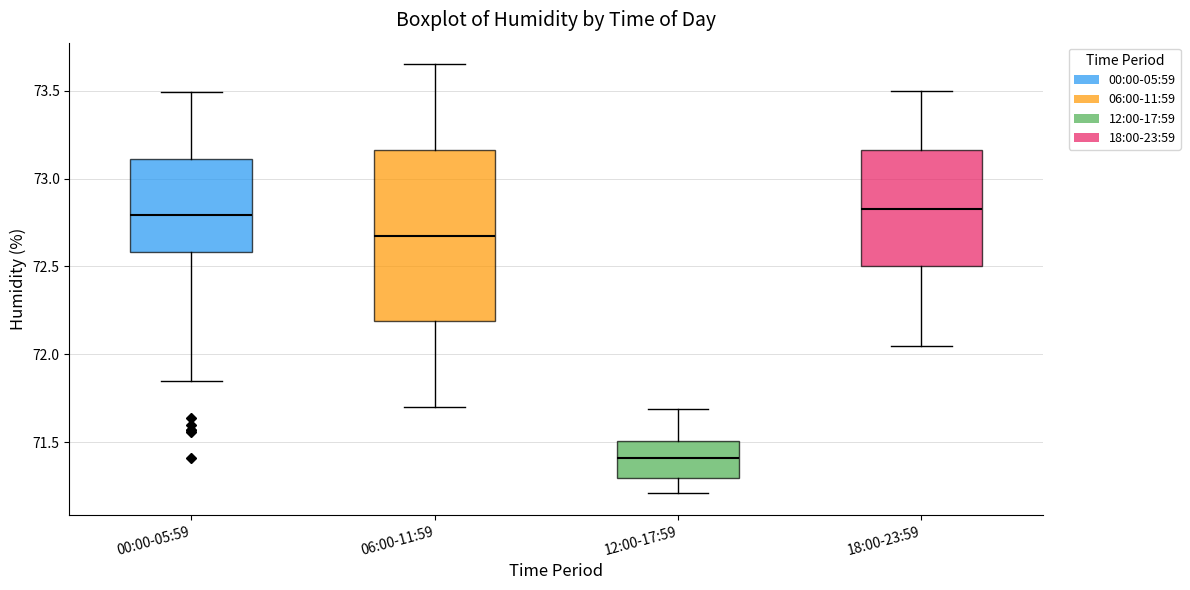

Reading left to right, transcribe this box plot: for each box, give where its median line is, the range the box spans, and where its two whiskers end, as read against the y-axis. The values are not printed on the chart, so give them approximately, as read against the axis.

00:00-05:59: median 72.80, box 72.60 to 73.10, whiskers 71.85 to 73.50
06:00-11:59: median 72.70, box 72.20 to 73.15, whiskers 71.70 to 73.65
12:00-17:59: median 71.40, box 71.30 to 71.50, whiskers 71.20 to 71.70
18:00-23:59: median 72.85, box 72.50 to 73.15, whiskers 72.05 to 73.50